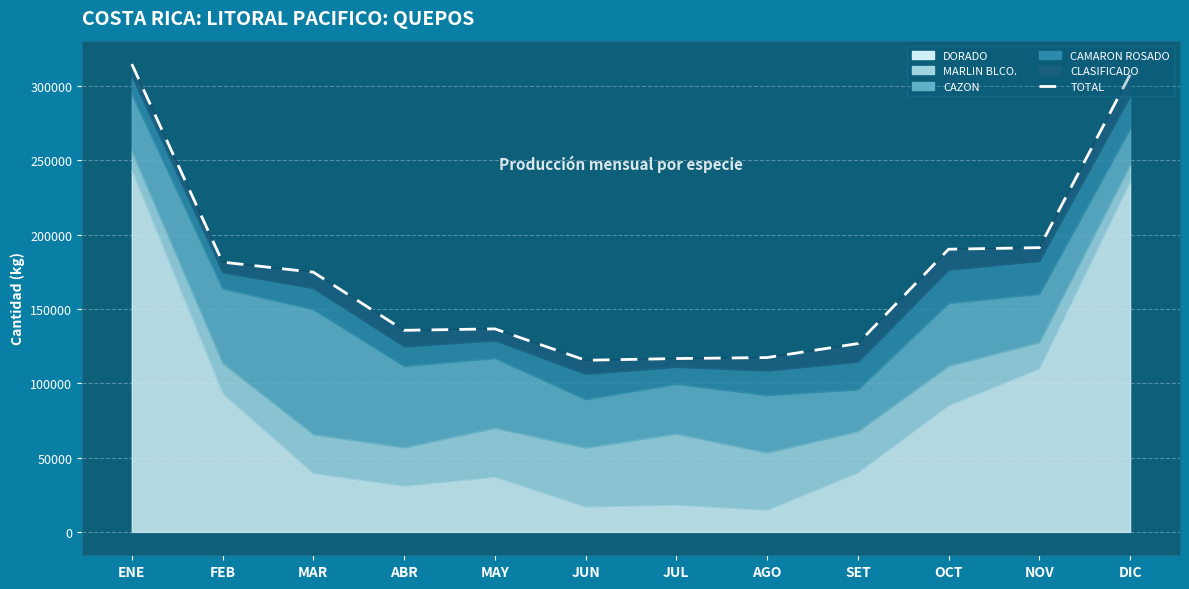

Between ENE and SET, which is larger?

ENE